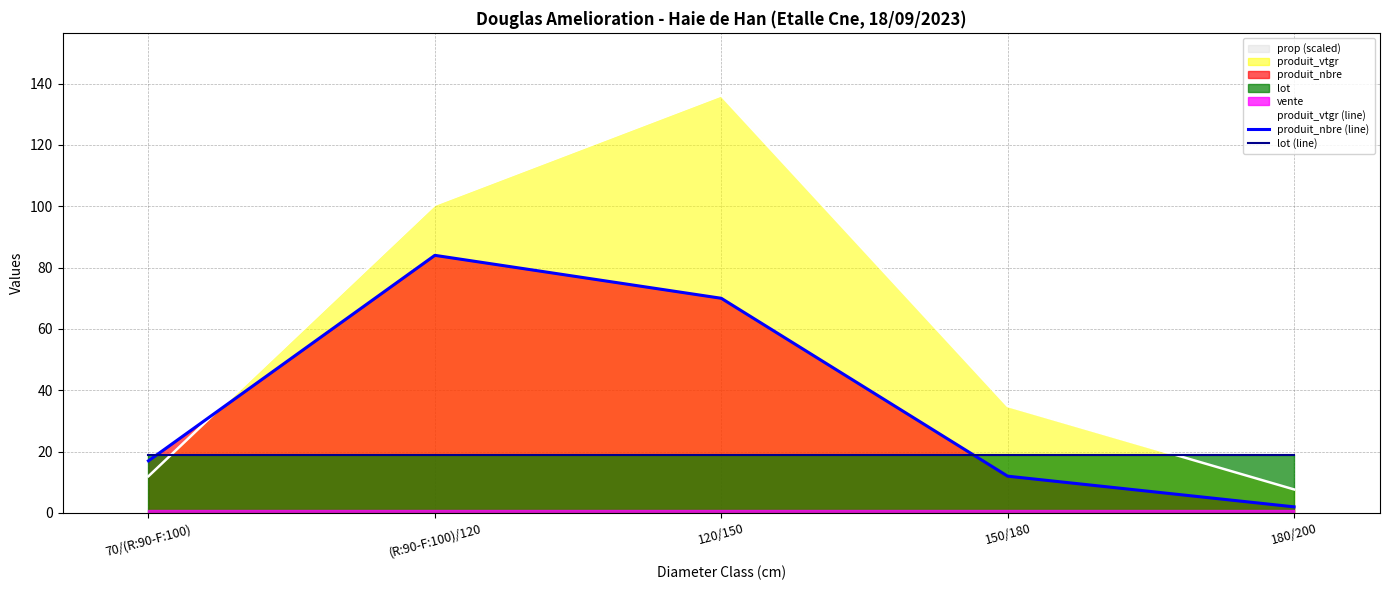

Rank the categories by produit_vtgr (line) value from highest to lowest.

120/150, (R:90-F:100)/120, 150/180, 70/(R:90-F:100), 180/200